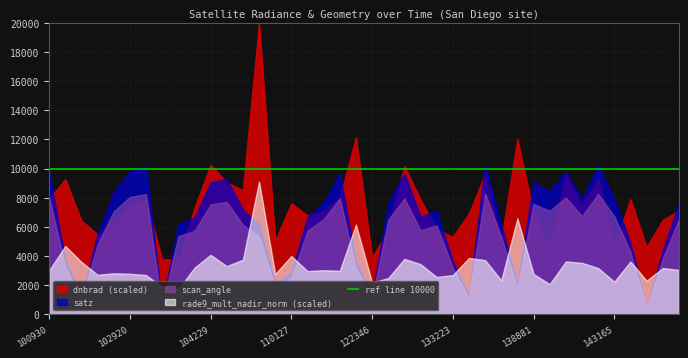

Which series has the largest range (max minus min)?

dnbrad (scaled)